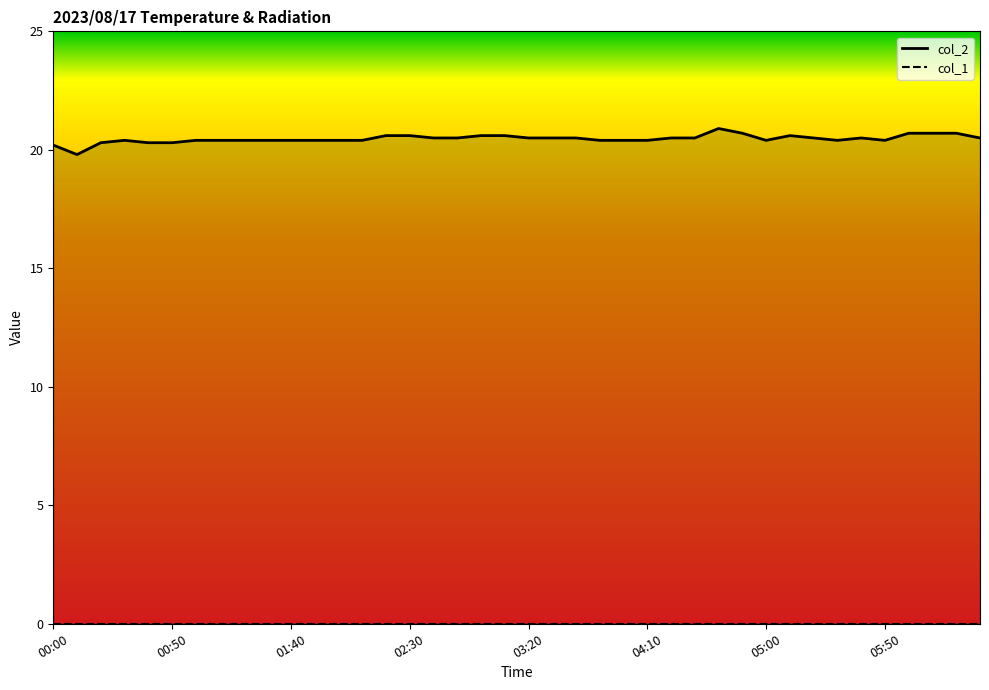

Rank the categories by value from highest to lowest.

04:40, 04:50, 06:00, 06:10, 06:20, 02:20, 02:30, 03:00, 03:10, 05:10, 02:40, 02:50, 03:20, 03:30, 03:40, 04:20, 04:30, 05:20, 05:40, 06:30, 00:30, 01:00, 01:10, 01:20, 01:30, 01:40, 01:50, 02:00, 02:10, 03:50, 04:00, 04:10, 05:00, 05:30, 05:50, 00:20, 00:40, 00:50, 00:00, 00:10